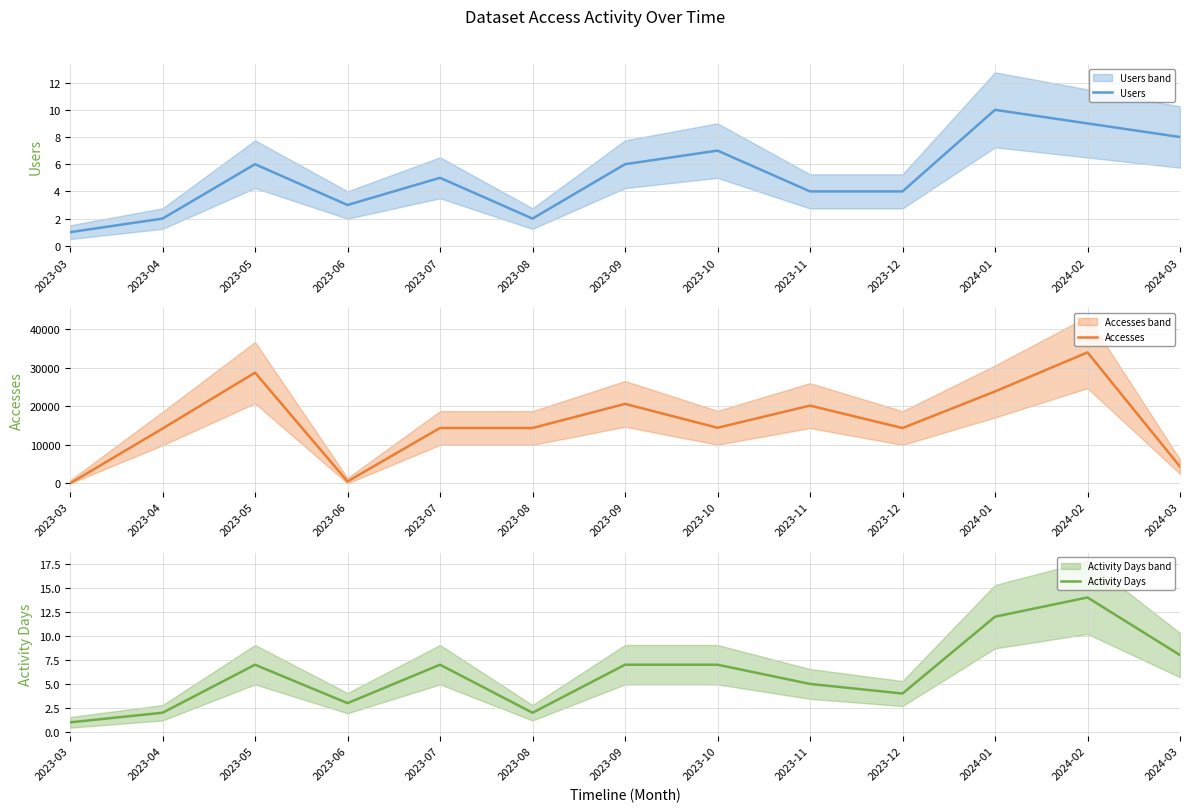

Reading right to left, list all the values displayed in this chart.

Users: 8	9	10	4	4	7	6	2	5	3	6	2	1
Accesses: 4340	33915	23800	14329	20137	14404	20584	14338	14345	499	28674	14194	1
Activity Days: 8	14	12	4	5	7	7	2	7	3	7	2	1